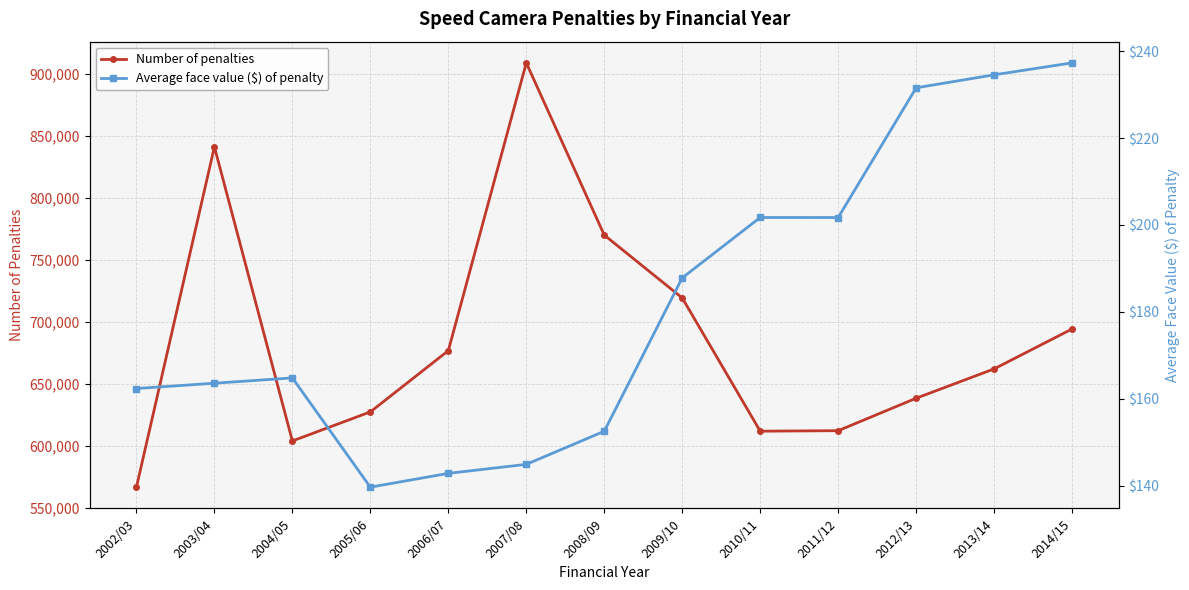

Is the value of Average face value ($) of penalty at 2013/14 greater than the value of Number of penalties at 2013/14?

No